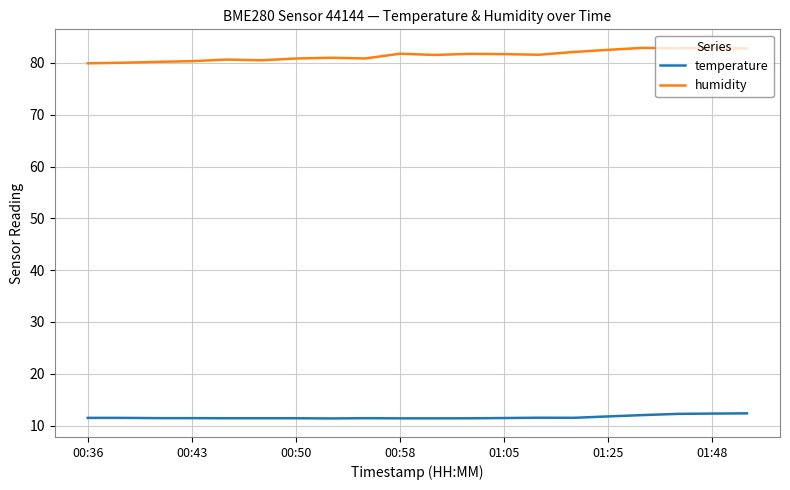

List the series in order of their overall mean, highest first.

humidity, temperature